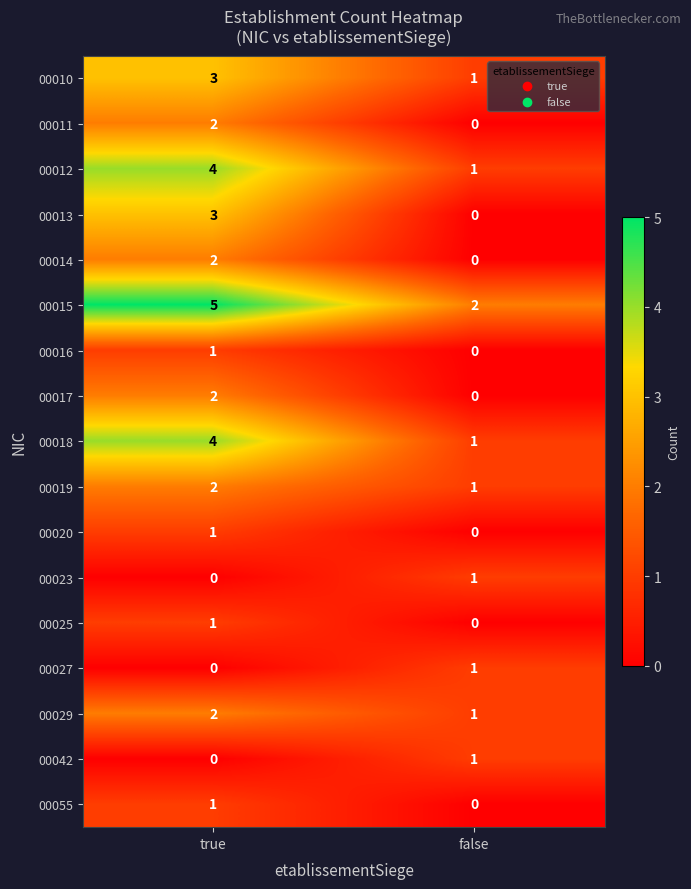

What is the sum of all 00029 values?

3